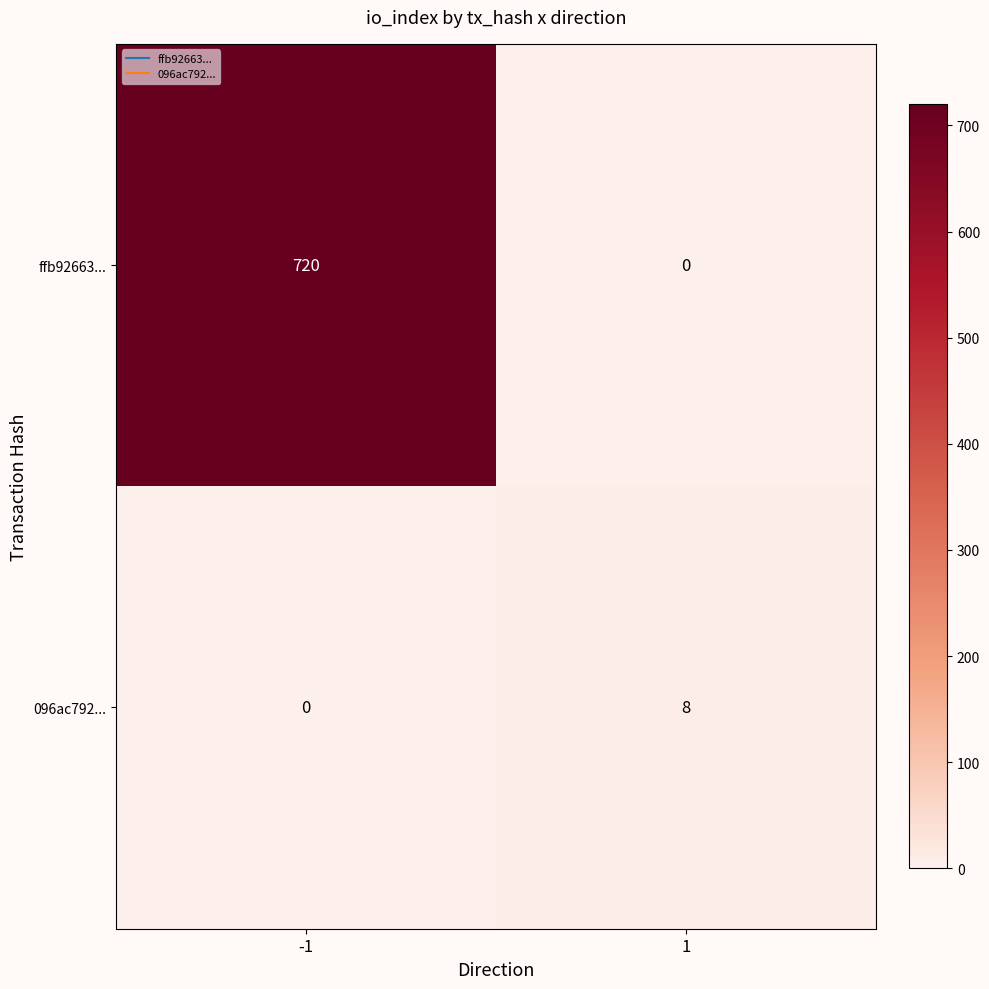

Is it true that 096ac792... equals 0 at -1?

True